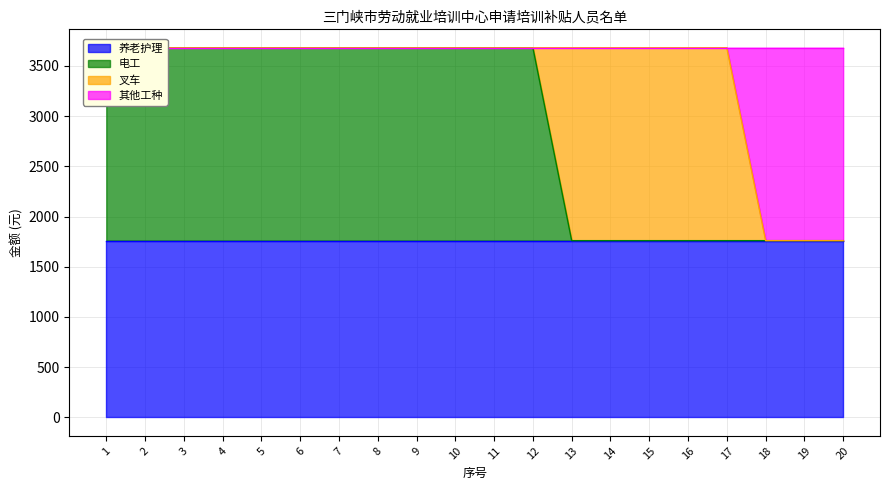

True or false: 其他工种 and 电工 intersect in this chart.

False